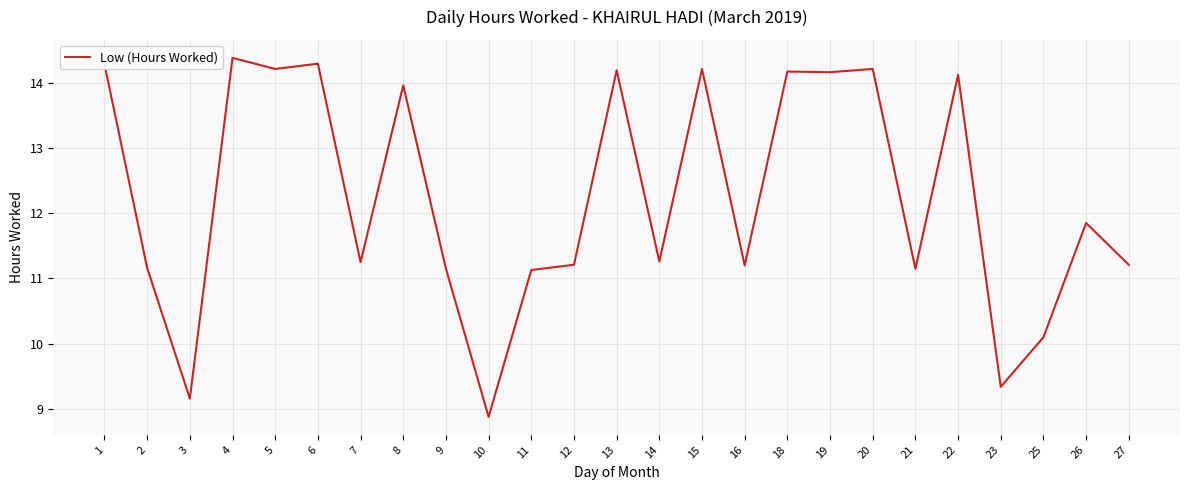

Is it true that the value at 15 is 5.1?

False